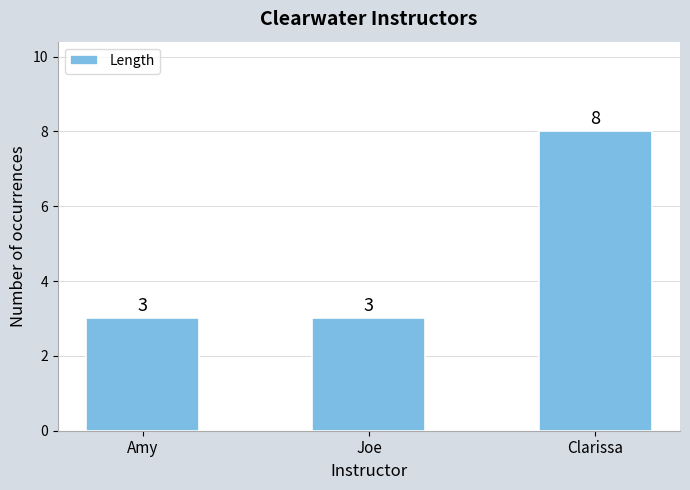

Between Clarissa and Amy, which is larger?

Clarissa